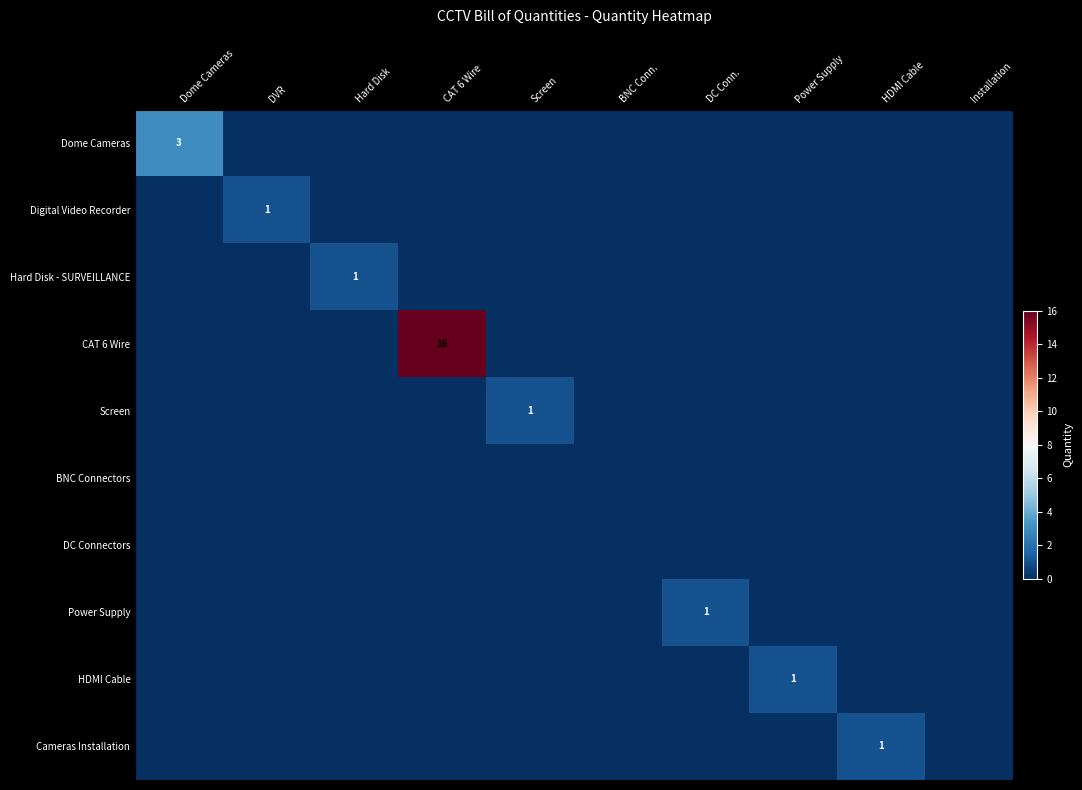

At which category is the sum across all series the highest?

CAT 6 Wire